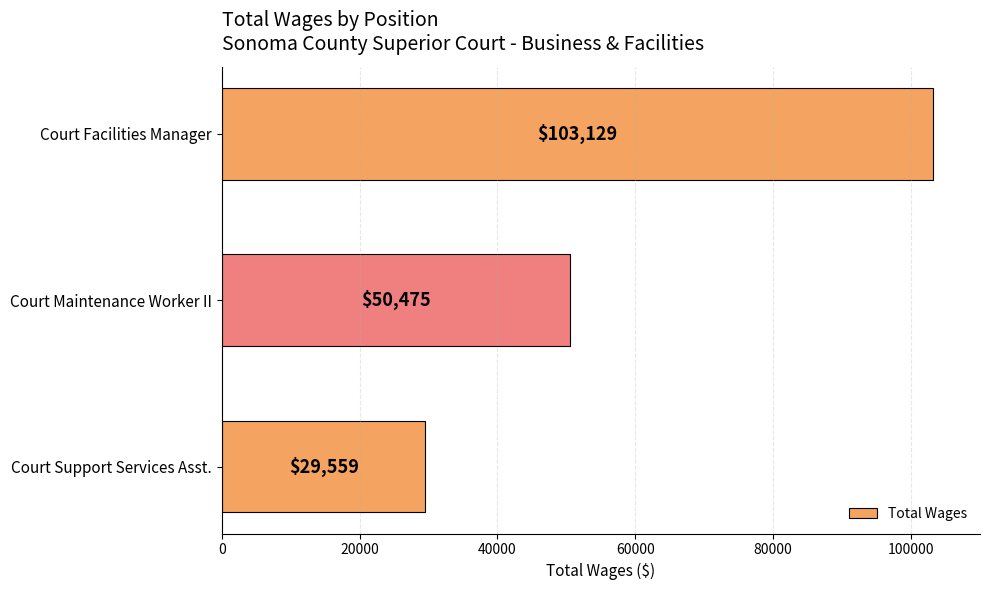

What is the ratio of the value at Court Maintenance Worker II to the value at Court Support Services Asst.?

1.7